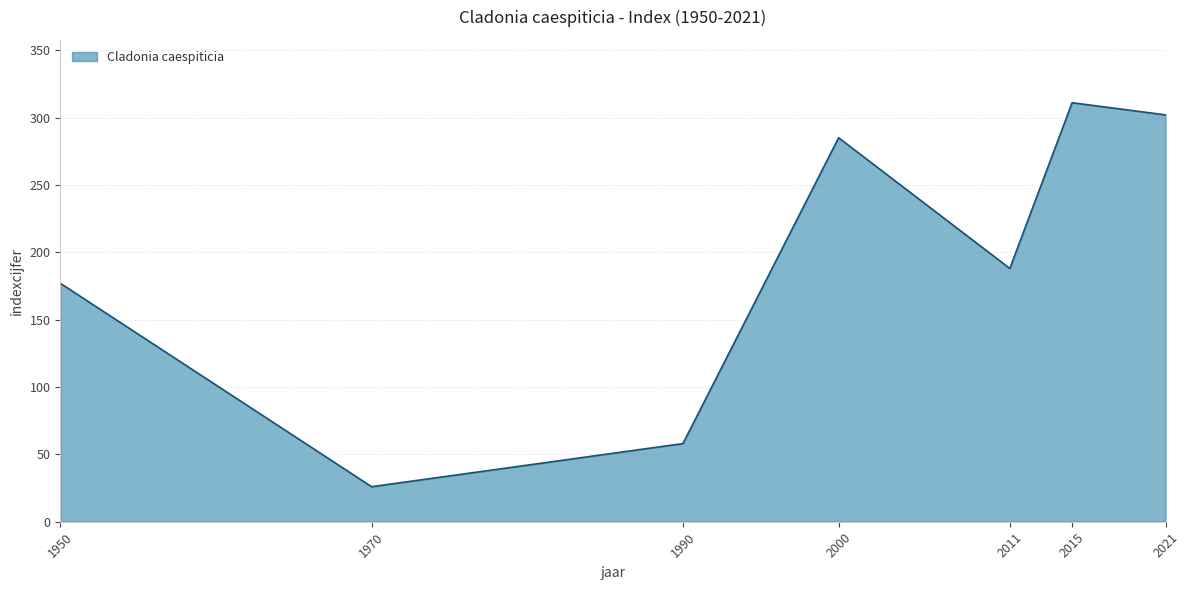

What is the maximum value shown in the chart?

311